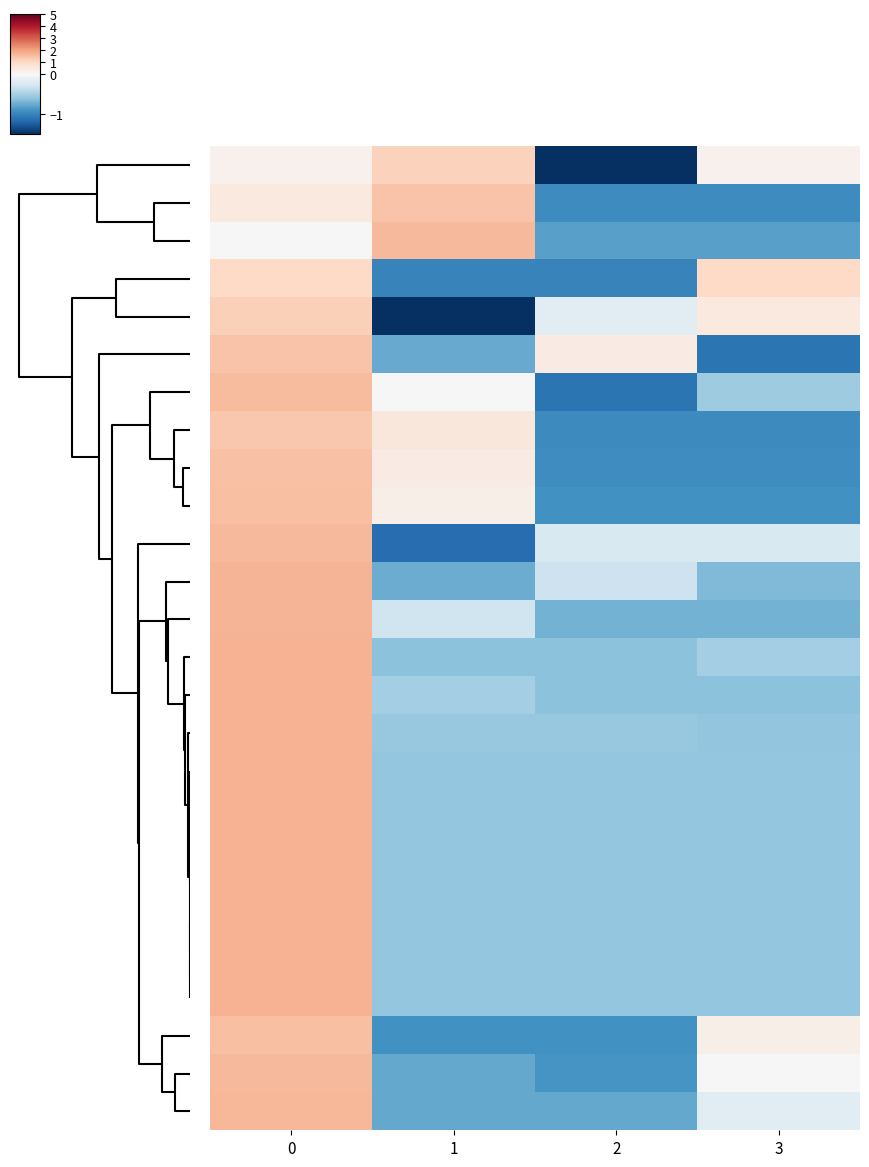

What is the difference between the highest and lowest values at 0?

1.7